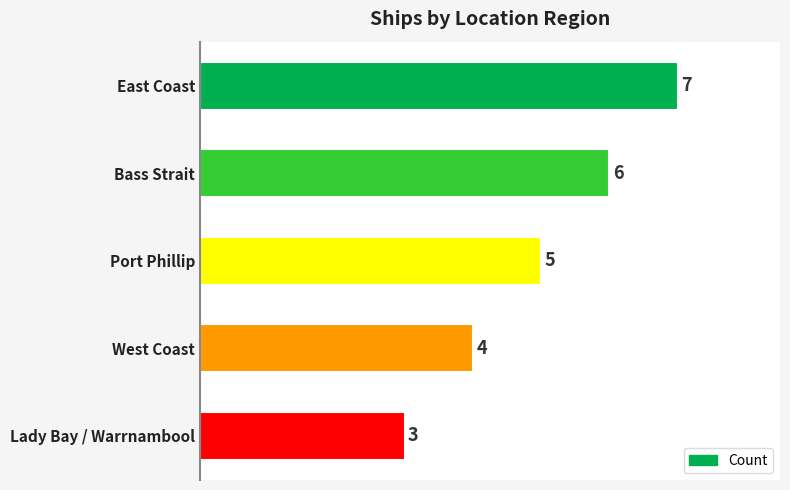

What is the sum of the values at Port Phillip and Lady Bay / Warrnambool?

8